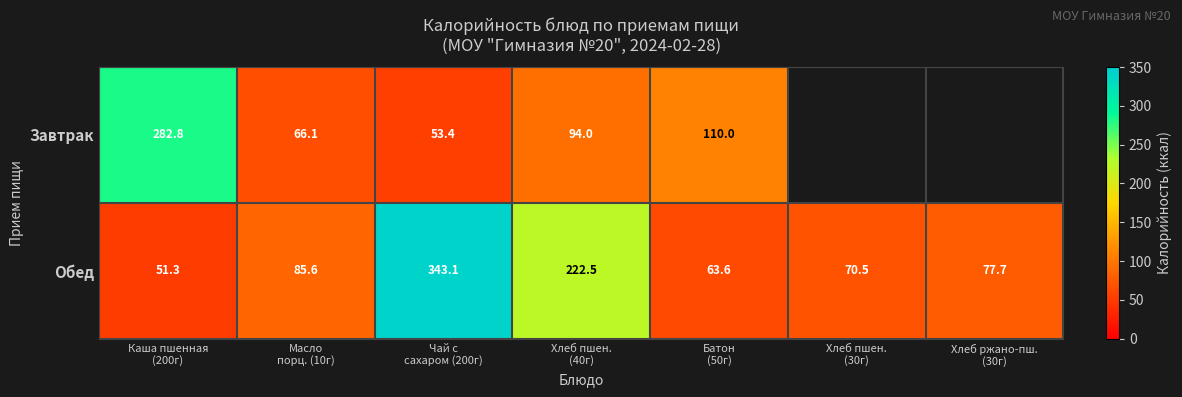

What is the total value across all series at Хлеб пшен.
(40г)?

316.5